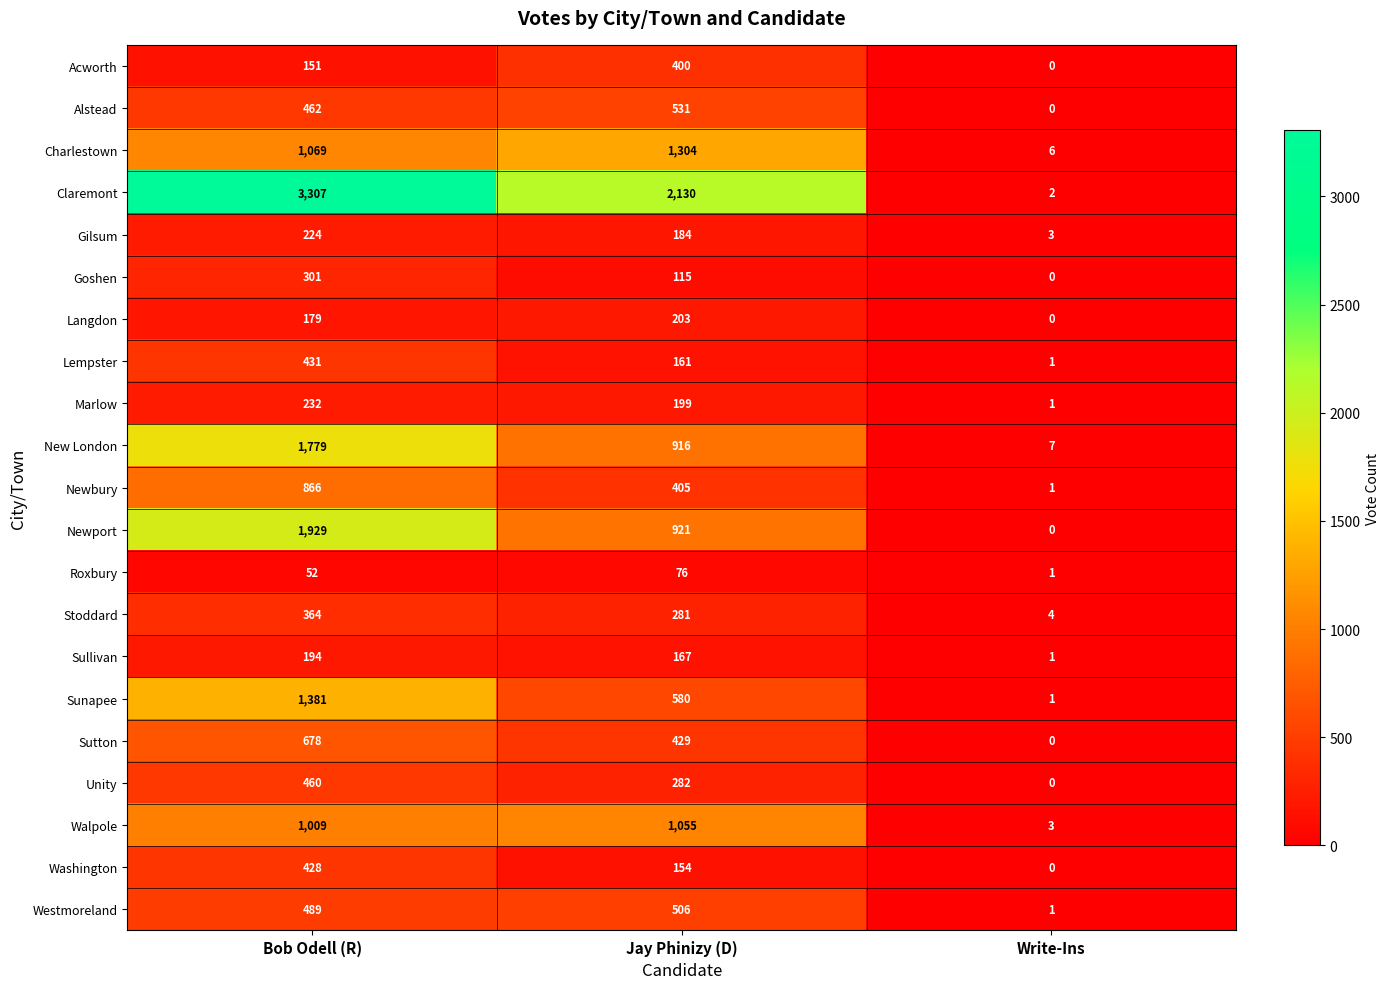

Which series has the widest spread of values?

Claremont